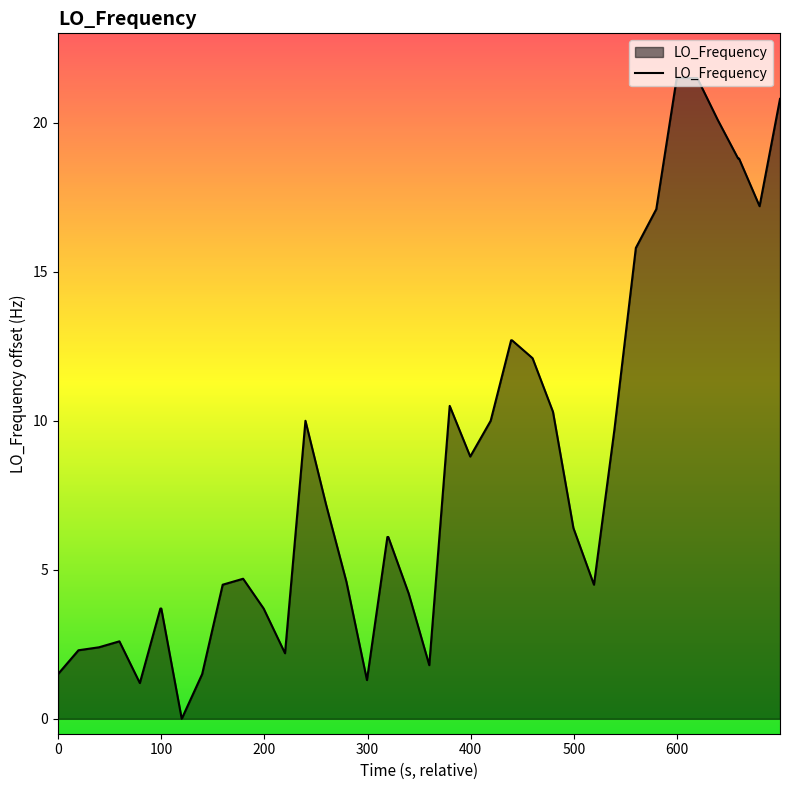

What is the difference between the maximum and minimum values?

21.5